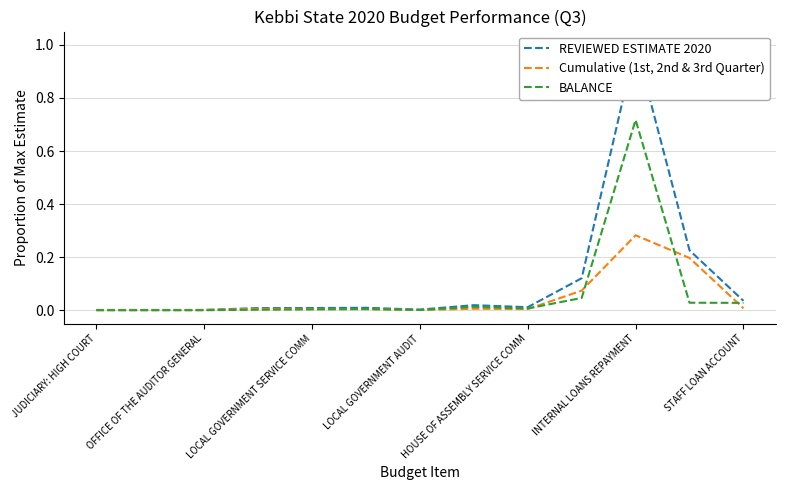

In BALANCE, how many points are lower than both neighbors (excluding endpoints)?

2